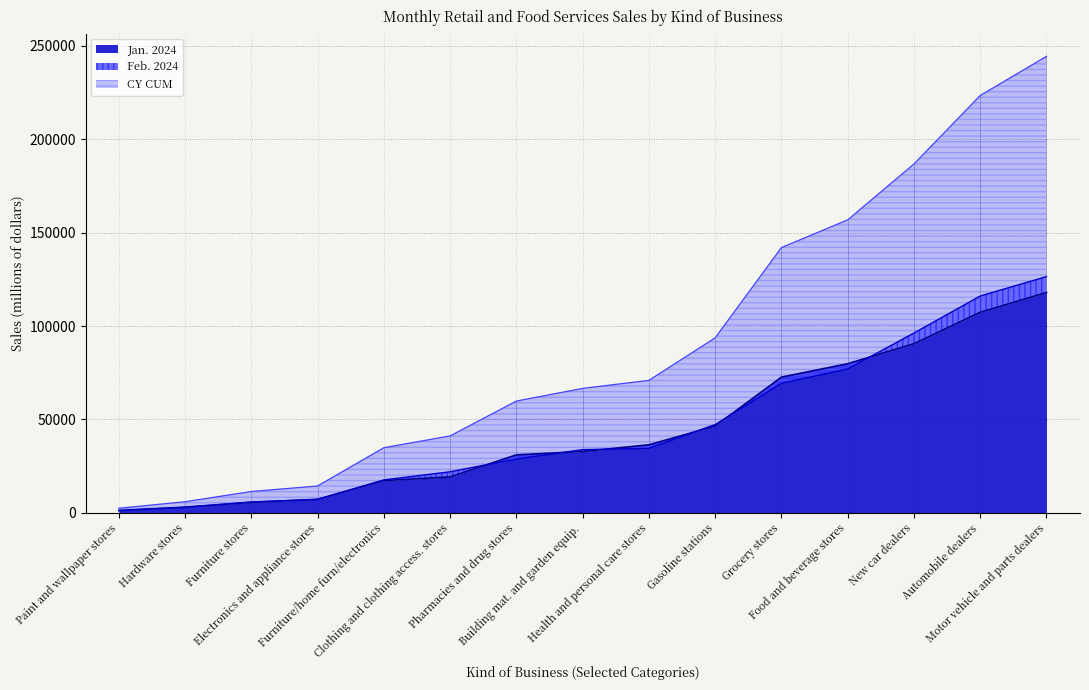

True or false: Jan. 2024 and Feb. 2024 cross at least once.

True